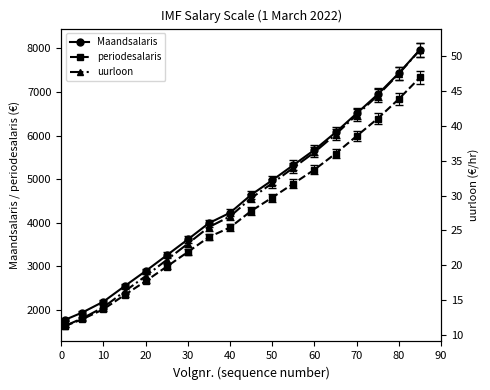

True or false: Maandsalaris and periodesalaris cross at least once.

False